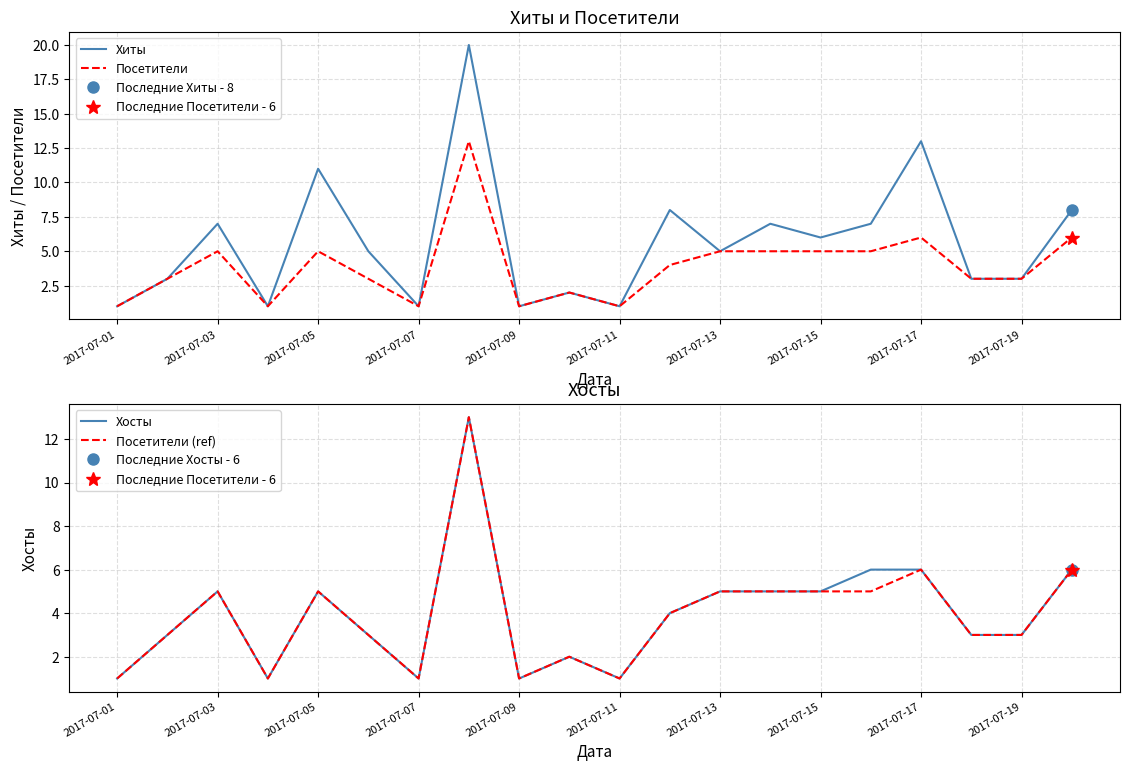

What are all the series names shown in the legend?

Хиты, Посетители, Хосты, Посетители (ref)